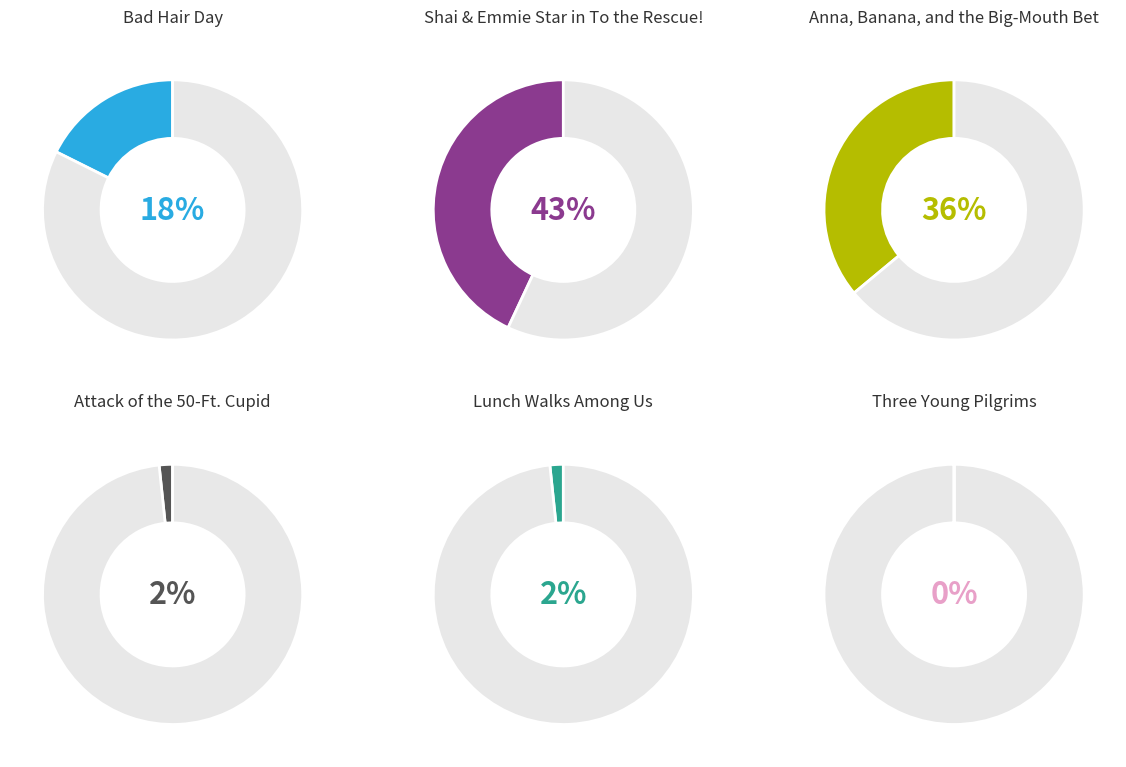

To the nearest percent, what is the difference between the Anna, Banana, and the Big-Mouth Bet and Three Young Pilgrims slice percentages?

36%